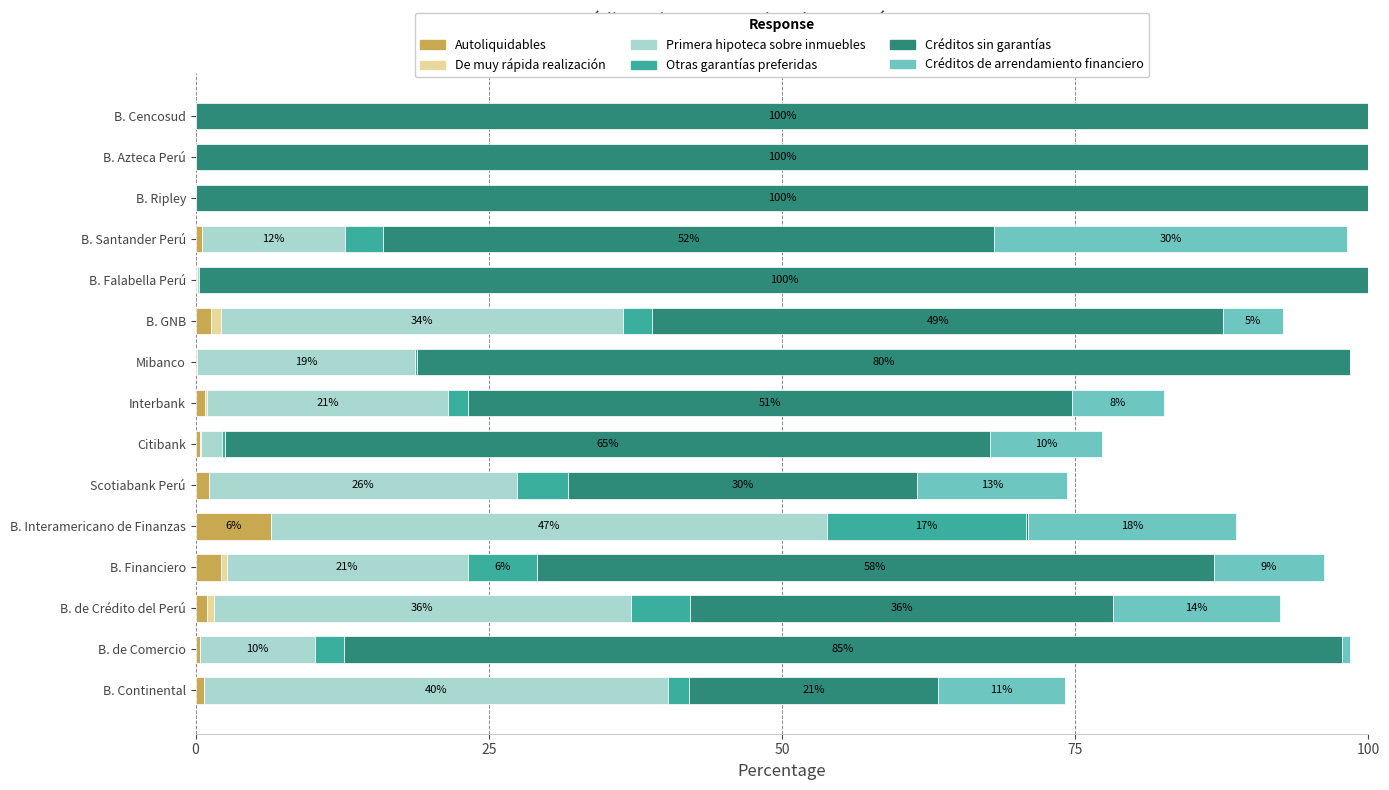

Count the number of categories in the chart.

15